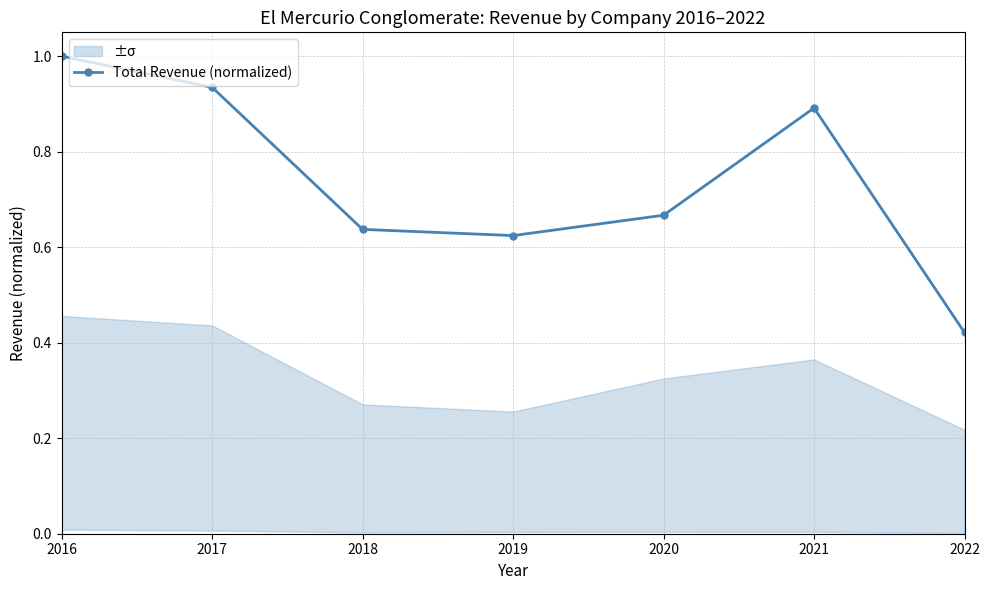

How many values are between 0 and 1?

7